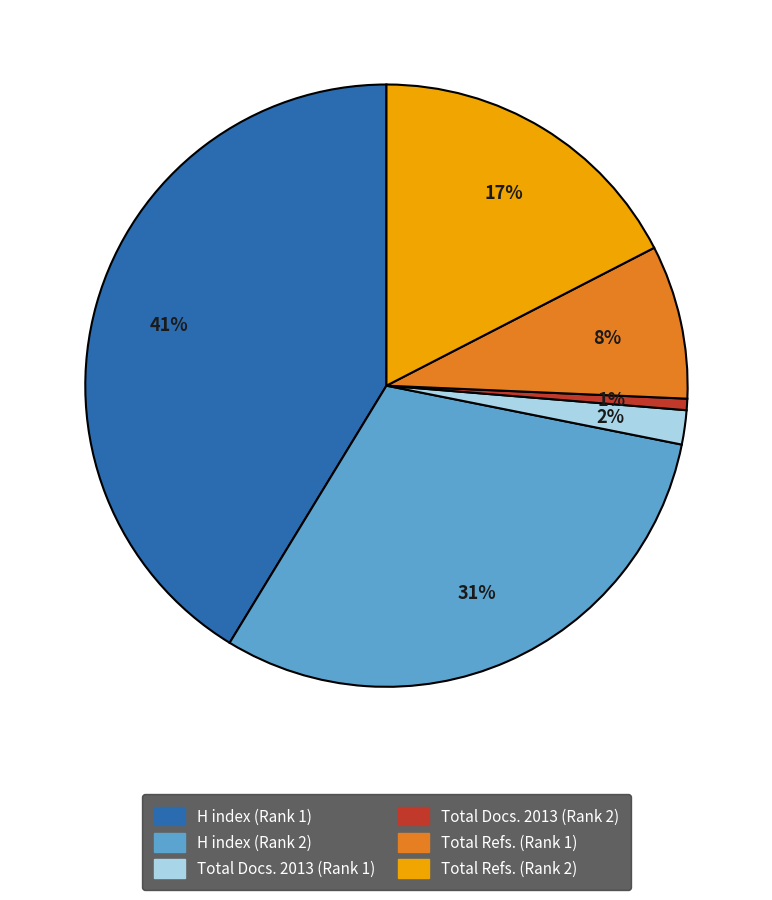

To the nearest percent, what is the average slice percentage?

17%